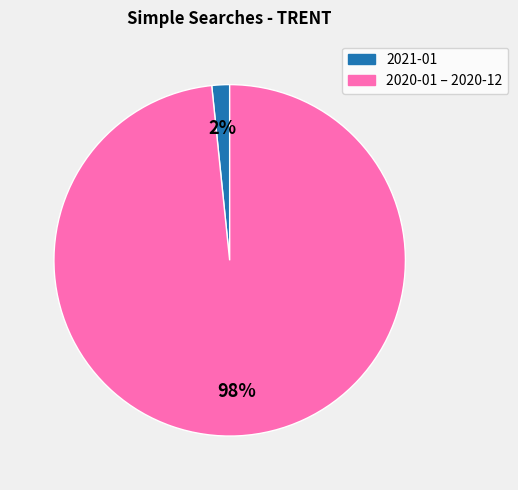

To the nearest percent, what is the average slice percentage?

50%